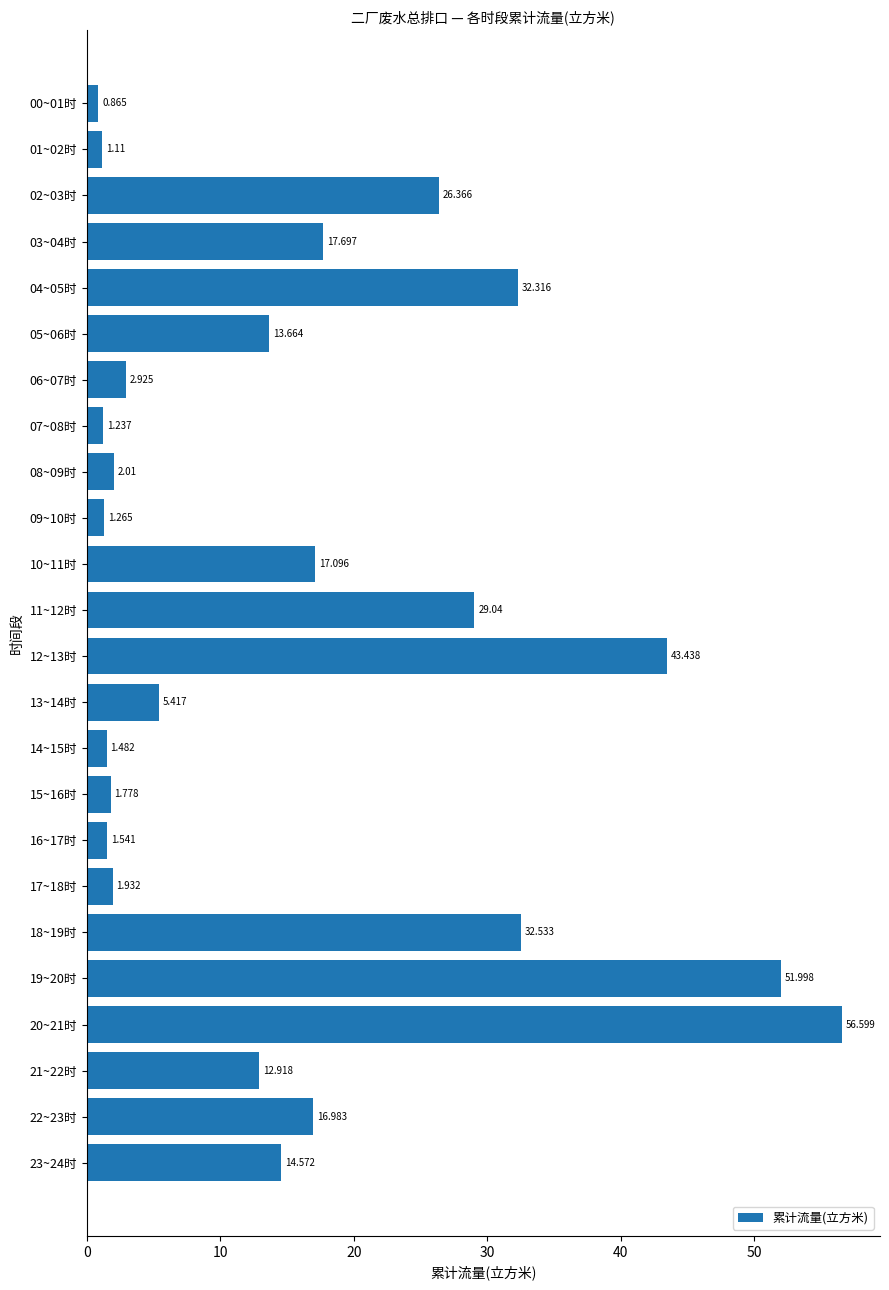

Where is the data nearest to the value 28?

11~12时